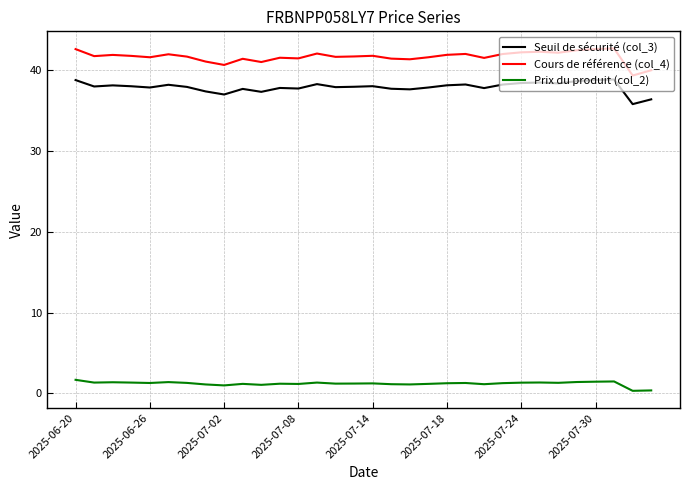

What is the maximum value shown in the chart?

42.7